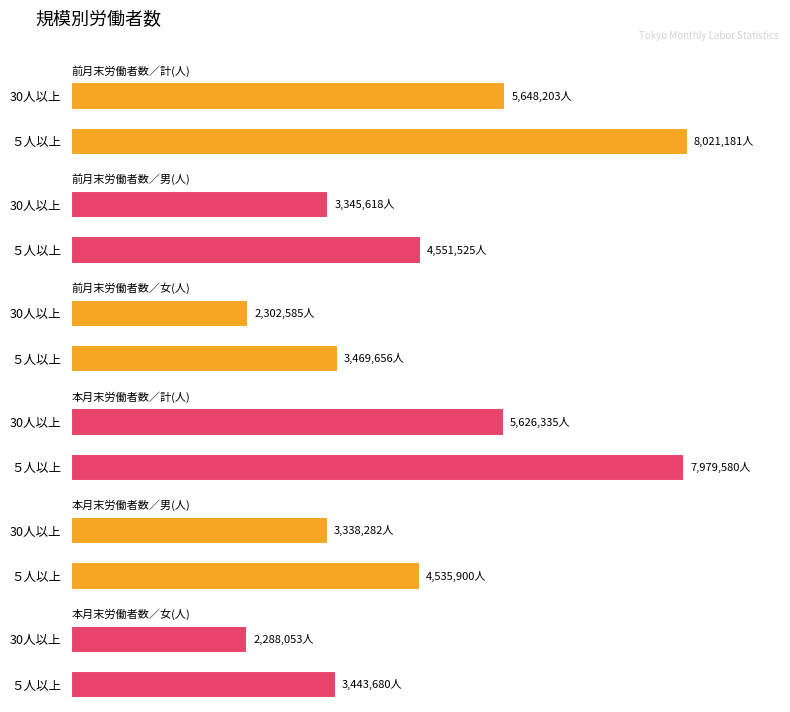

What is the value of the 本月末労働者数／女(人) bar at the 2nd from the left?

2288053